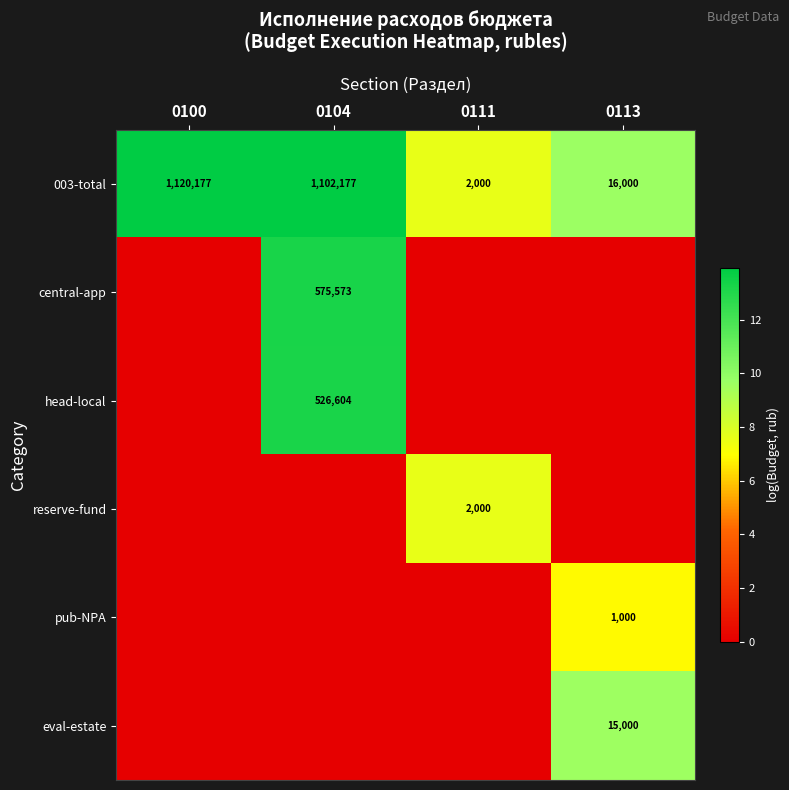

How many categories are shown in the chart?

4